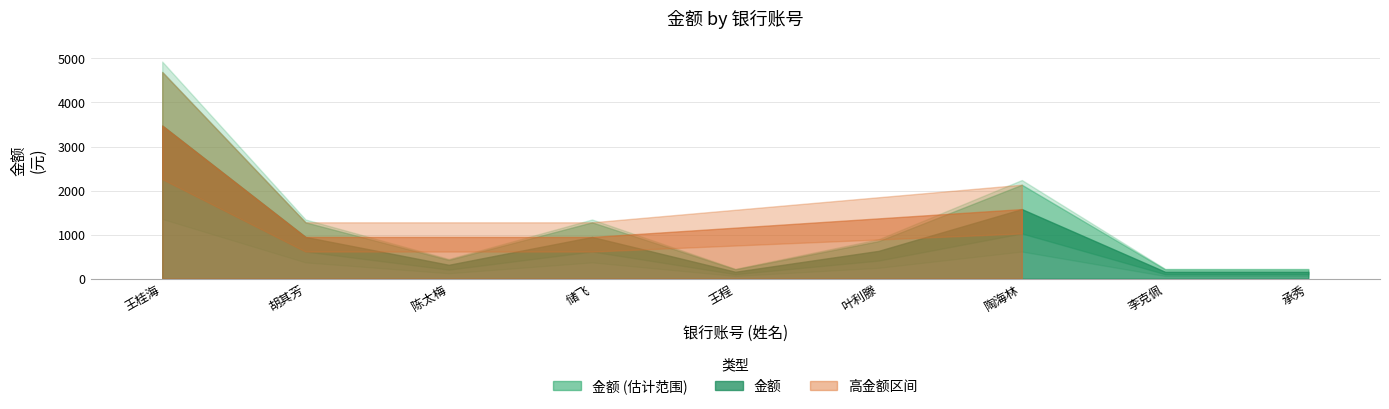

True or false: the data has more than 2 interior local peaks.

False